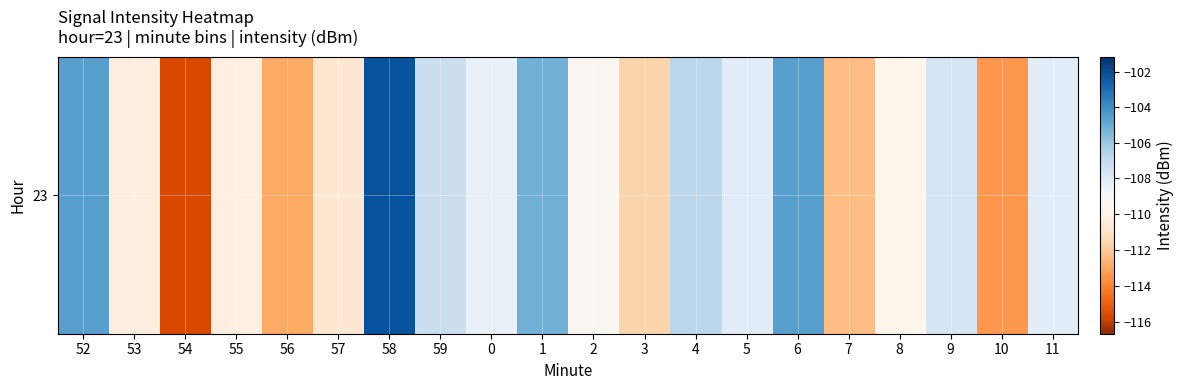

Count the number of categories in the chart.

20